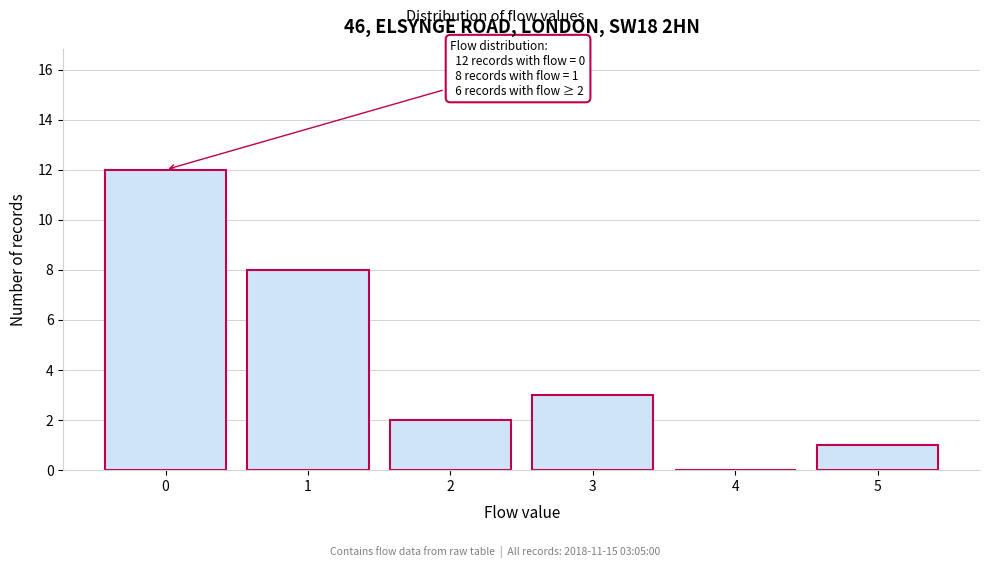

Reading right to left, extract all data points from this chart.

5=1	4=0	3=3	2=2	1=8	0=12